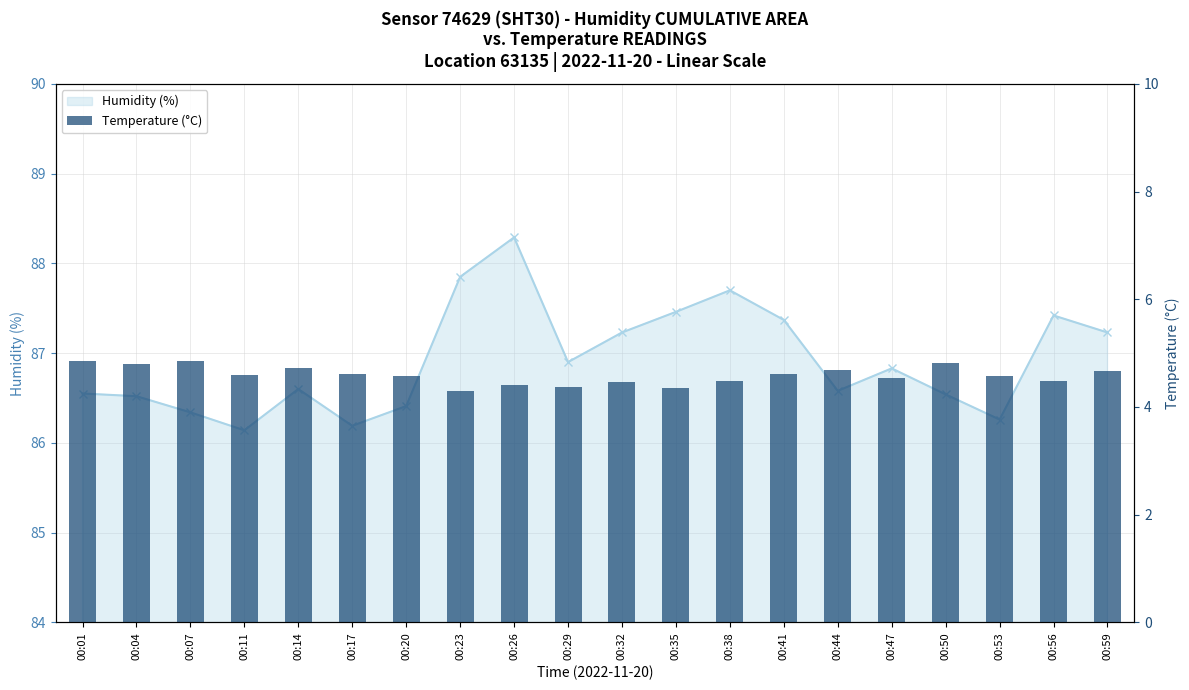

True or false: the data shows 4.8 at 00:04.

True